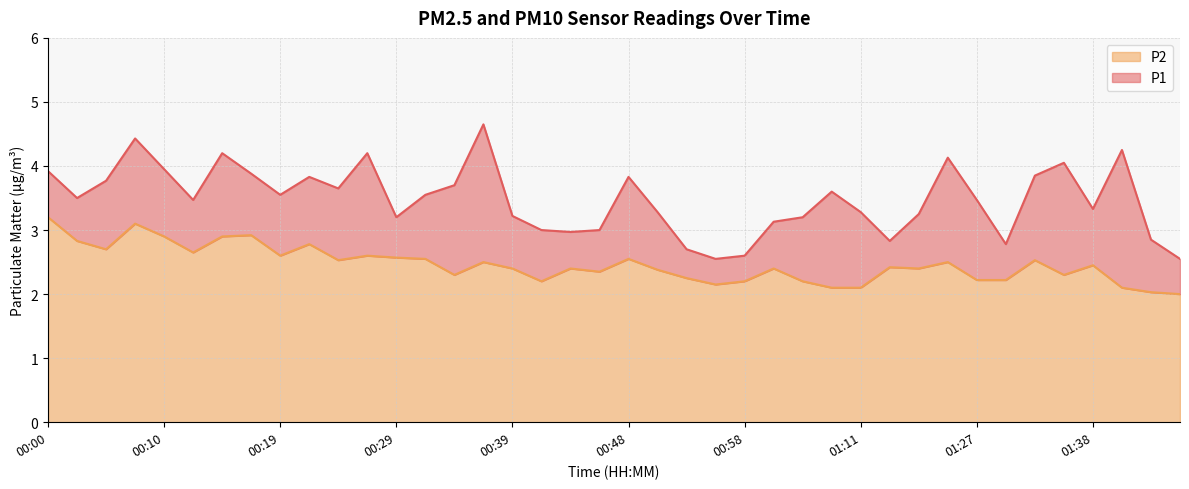

At which category does P2 reach its first local peak?

00:07